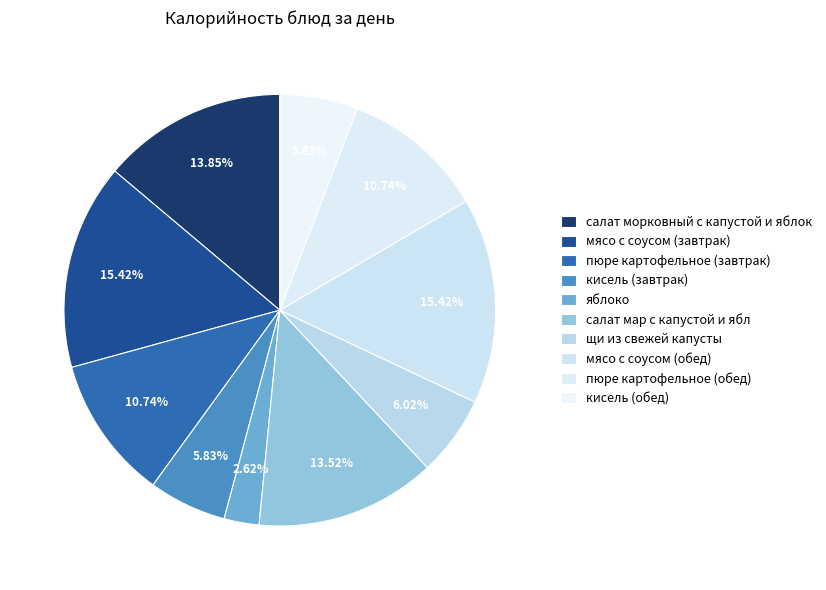

What percentage is the щи из свежей капусты slice, to the nearest percent?

6%